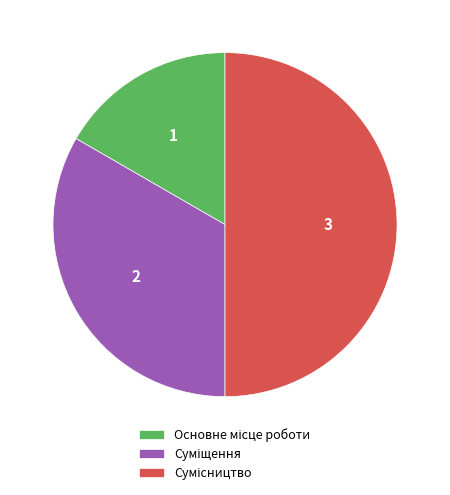

Is it true that Сумісництво is 50% of the pie?

True